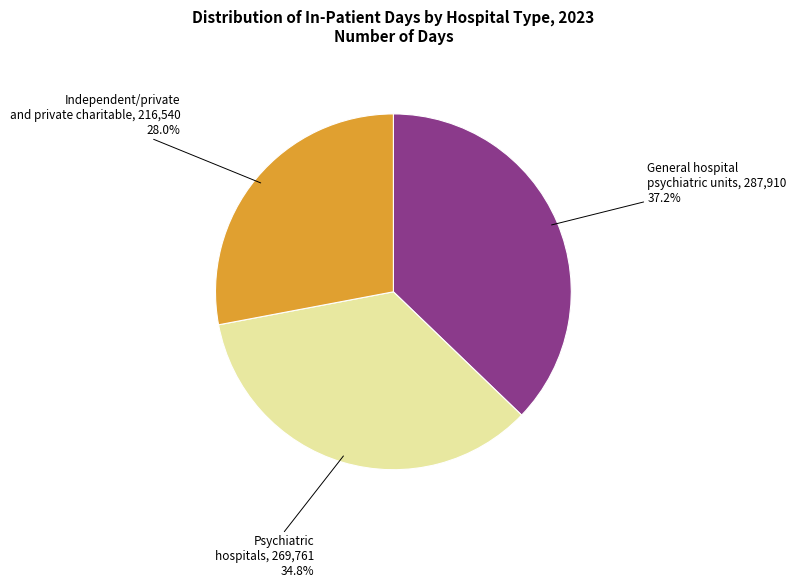

What is the total percentage of Psychiatric hospitals and Independent/private and private charitable?

62.8%